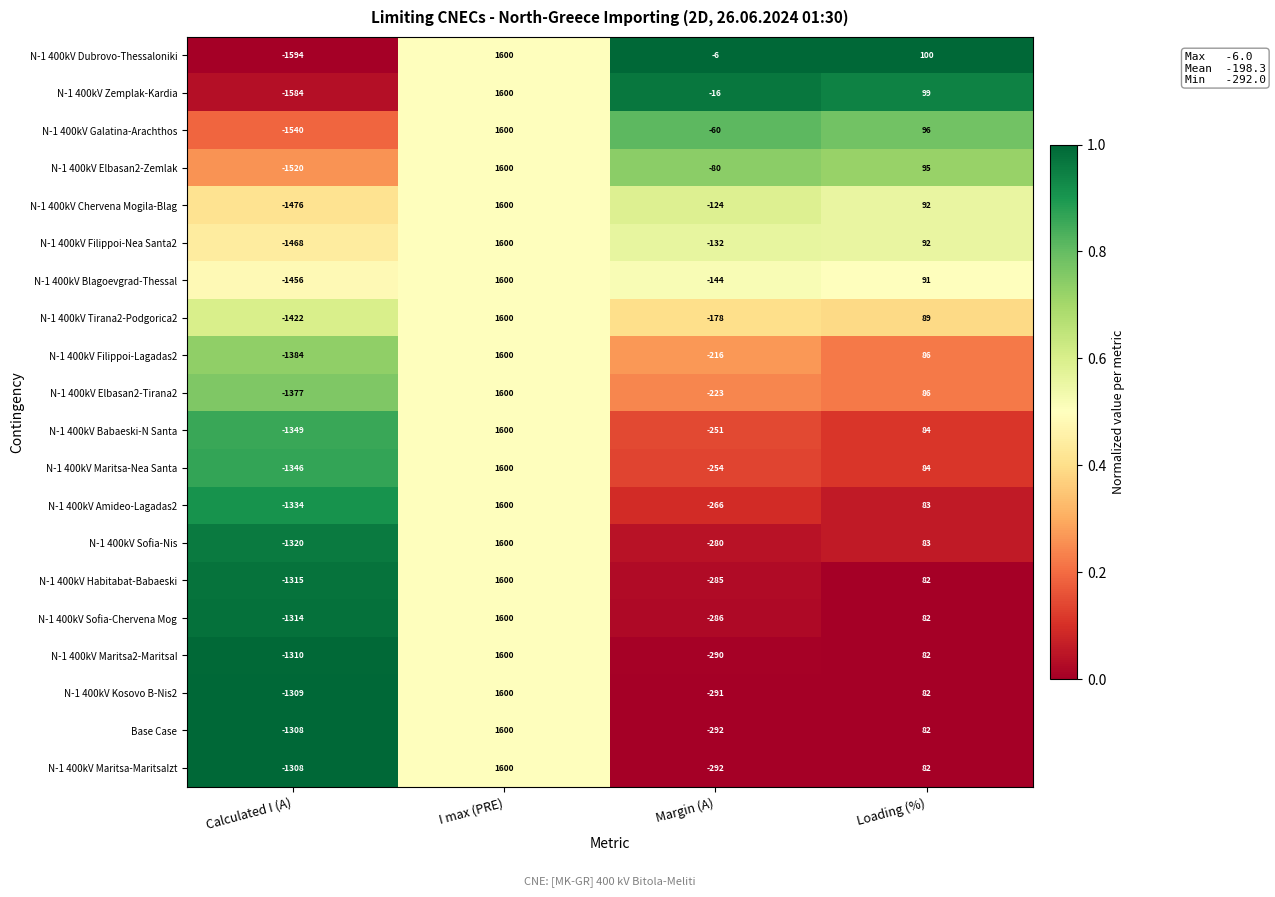

What is the sum of the N-1 400kV Maritsa2-MaritsaI values at I max (PRE) and Margin (A)?

1310